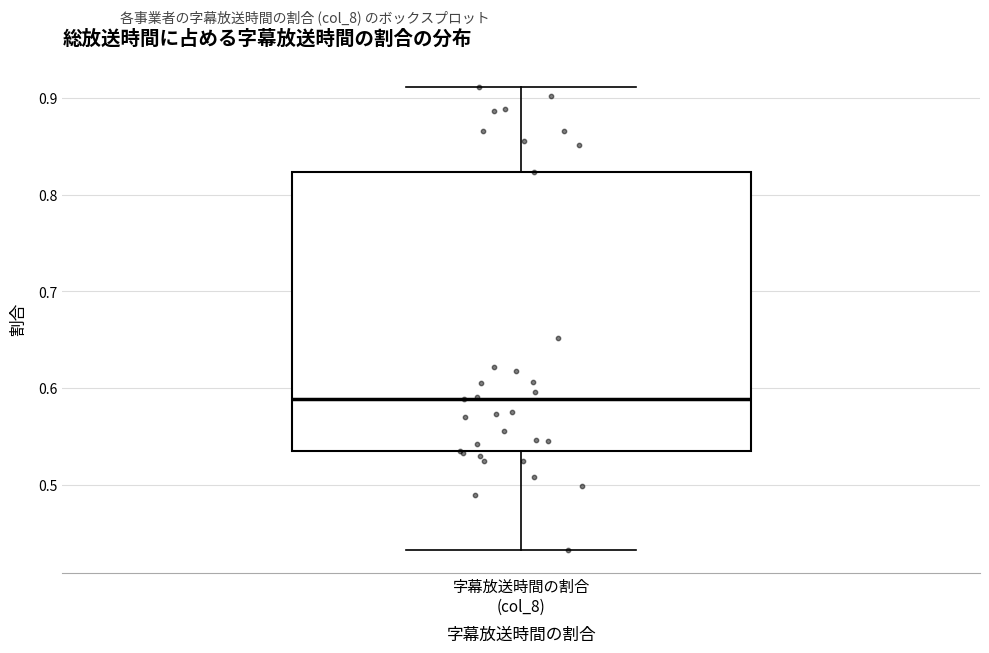

Transcribe this box plot: give where the median line is, the range the box spans, and where the two whiskers end, as read against the y-axis. The values are not printed on the chart, so give them approximately, as read against the axis.

median 0.59, box 0.53 to 0.82, whiskers 0.43 to 0.91